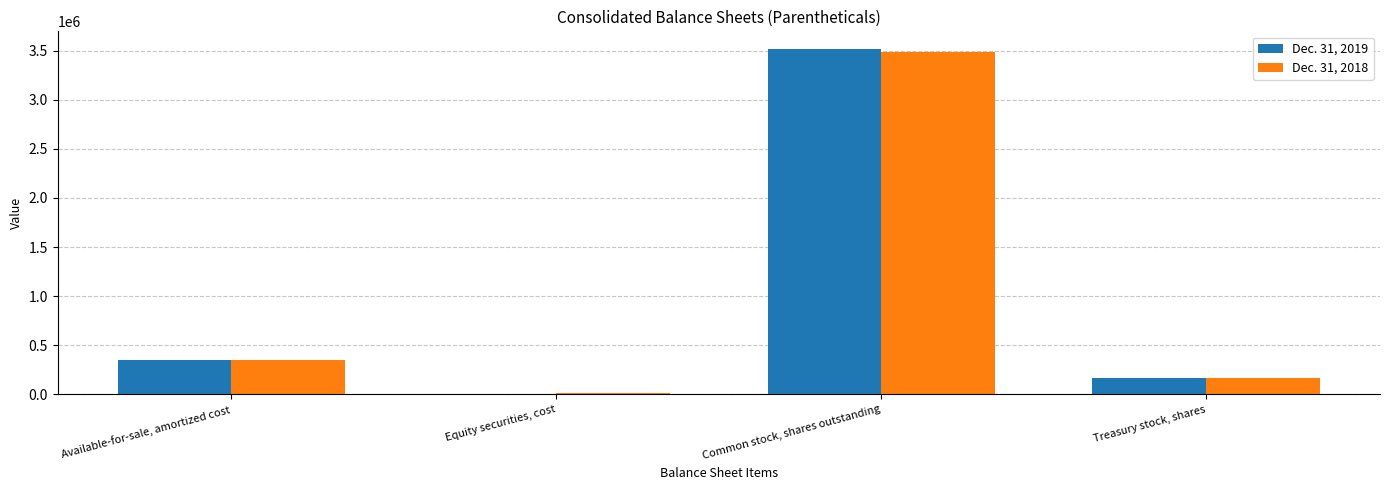

What value does the Dec. 31, 2019 series have at Equity securities, cost?

9053